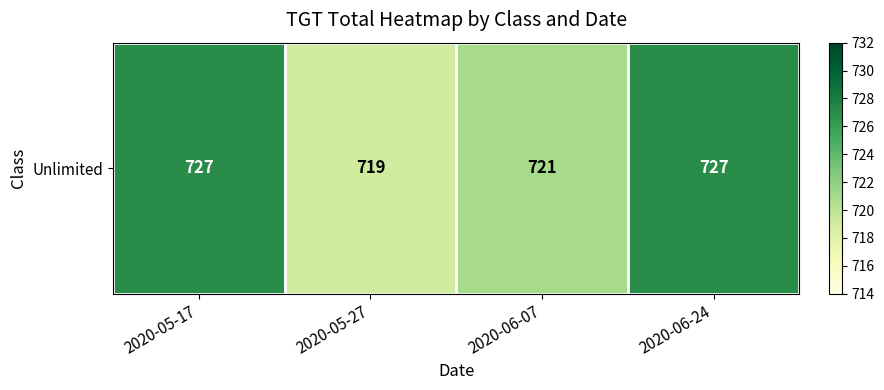

What is the approximate value at 2020-05-27?

719